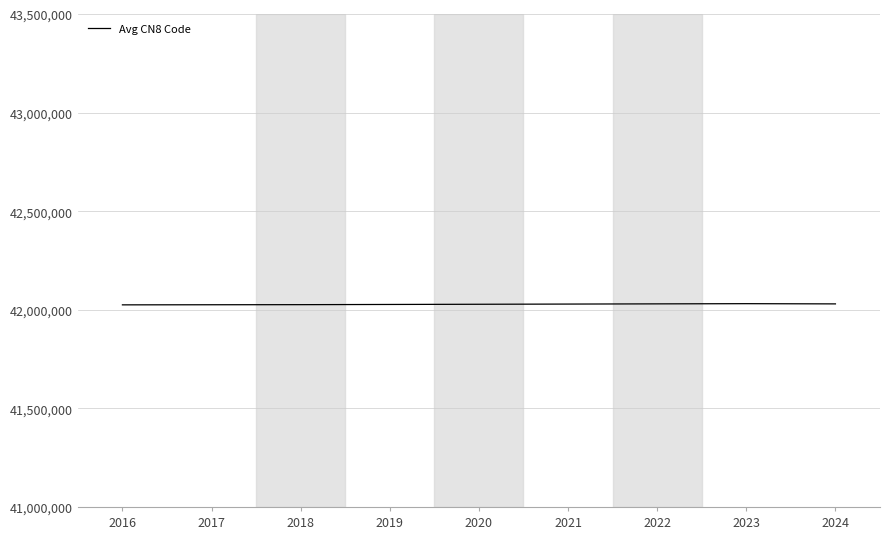

True or false: the data shows 42030000 at 2022.

True